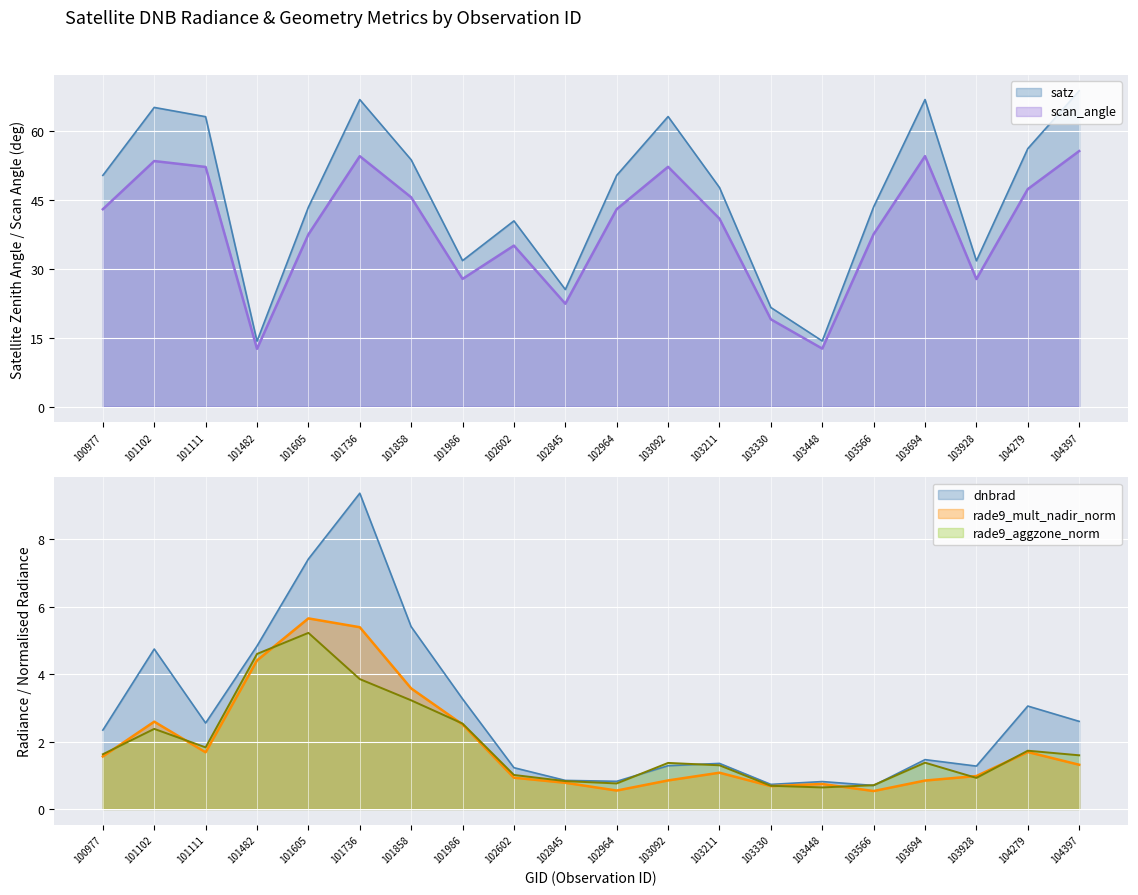

Reading right to left, list all the values displayed in this chart.

dnbrad: 104397=2.6	104279=3.1	103928=1.3	103694=1.5	103566=0.7	103448=0.8	103330=0.7	103211=1.4	103092=1.3	102964=0.8	102845=0.8	102602=1.2	101986=3.3	101858=5.4	101736=9.4	101605=7.4	101482=4.8	101111=2.5	101102=4.7	100977=2.3
satz: 104397=68.7	104279=56.1	103928=31.7	103694=66.8	103566=43.4	103448=14.3	103330=21.5	103211=47.6	103092=63.1	102964=50.3	102845=25.4	102602=40.4	101986=31.7	101858=53.7	101736=66.7	101605=43.4	101482=14.2	101111=63.0	101102=65.0	100977=50.3
scan_angle: 104397=55.6	104279=47.3	103928=27.7	103694=54.4	103566=37.5	103448=12.6	103330=19.0	103211=40.9	103092=52.1	102964=42.9	102845=22.4	102602=35.0	101986=27.8	101858=45.5	101736=54.4	101605=37.4	101482=12.5	101111=52.1	101102=53.4	100977=42.9
rade9_mult_nadir_norm: 104397=1.3	104279=1.7	103928=1.0	103694=0.8	103566=0.5	103448=0.7	103330=0.7	103211=1.1	103092=0.8	102964=0.5	102845=0.8	102602=0.9	101986=2.5	101858=3.6	101736=5.4	101605=5.7	101482=4.4	101111=1.7	101102=2.6	100977=1.6
rade9_aggzone_norm: 104397=1.6	104279=1.7	103928=0.9	103694=1.4	103566=0.7	103448=0.6	103330=0.7	103211=1.3	103092=1.4	102964=0.8	102845=0.8	102602=1.0	101986=2.5	101858=3.2	101736=3.9	101605=5.2	101482=4.6	101111=1.8	101102=2.4	100977=1.6